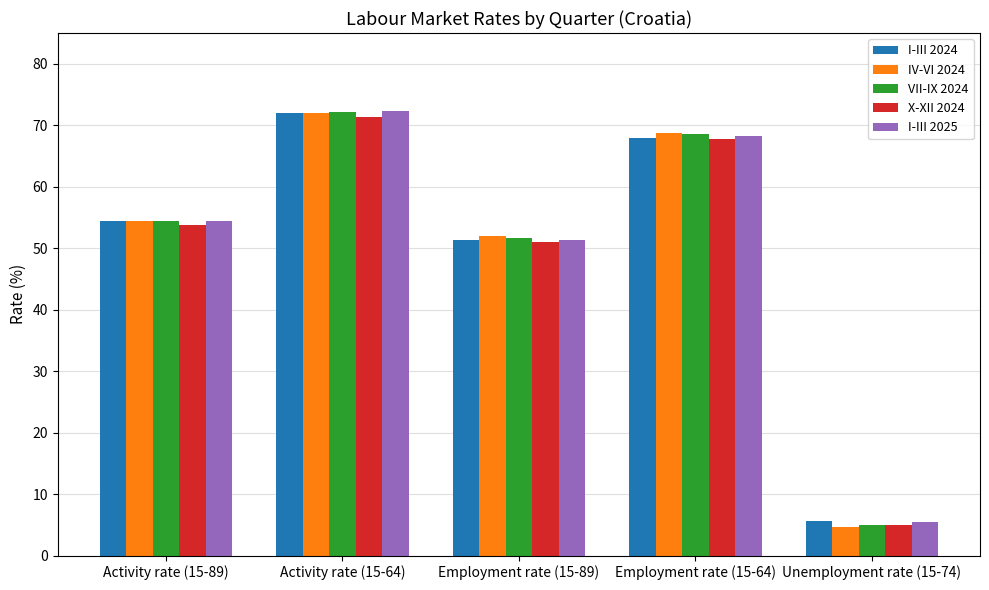

Which series has the largest range (max minus min)?

IV-VI 2024